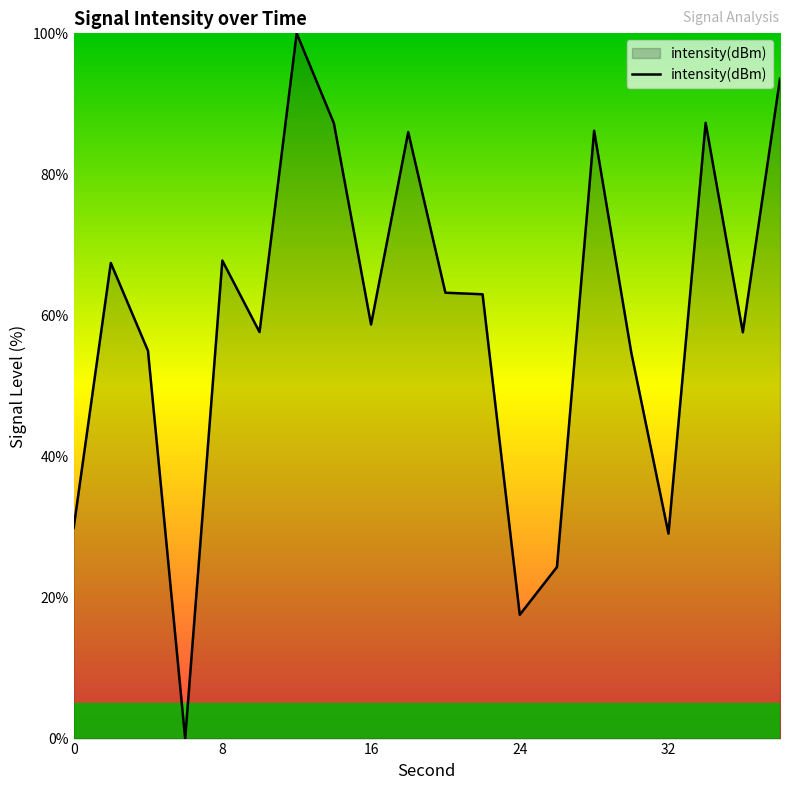

What is the greatest value displayed?

100.0